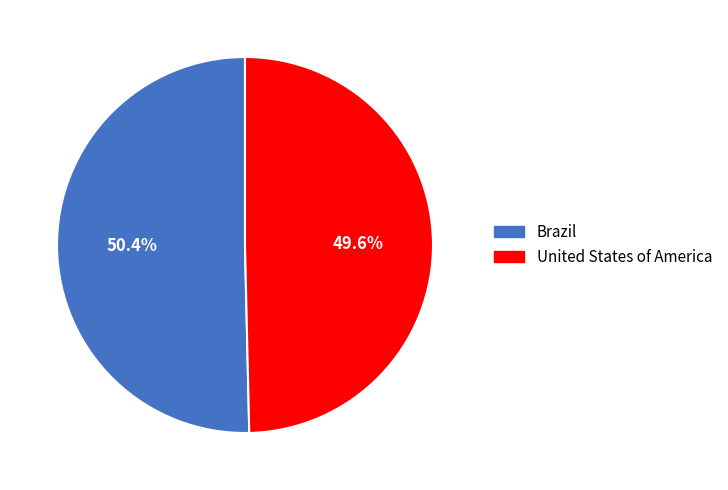

What is the largest slice in the pie chart?

Brazil